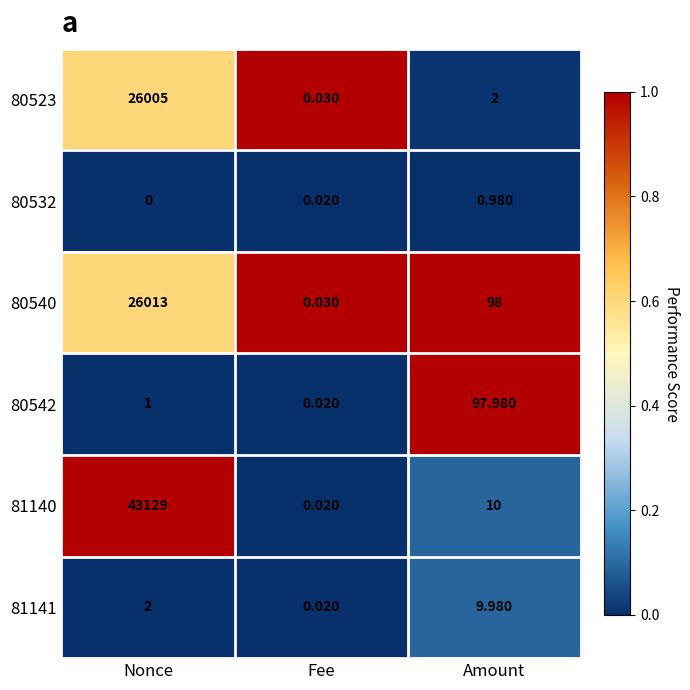

At which category is the sum across all series the highest?

Nonce